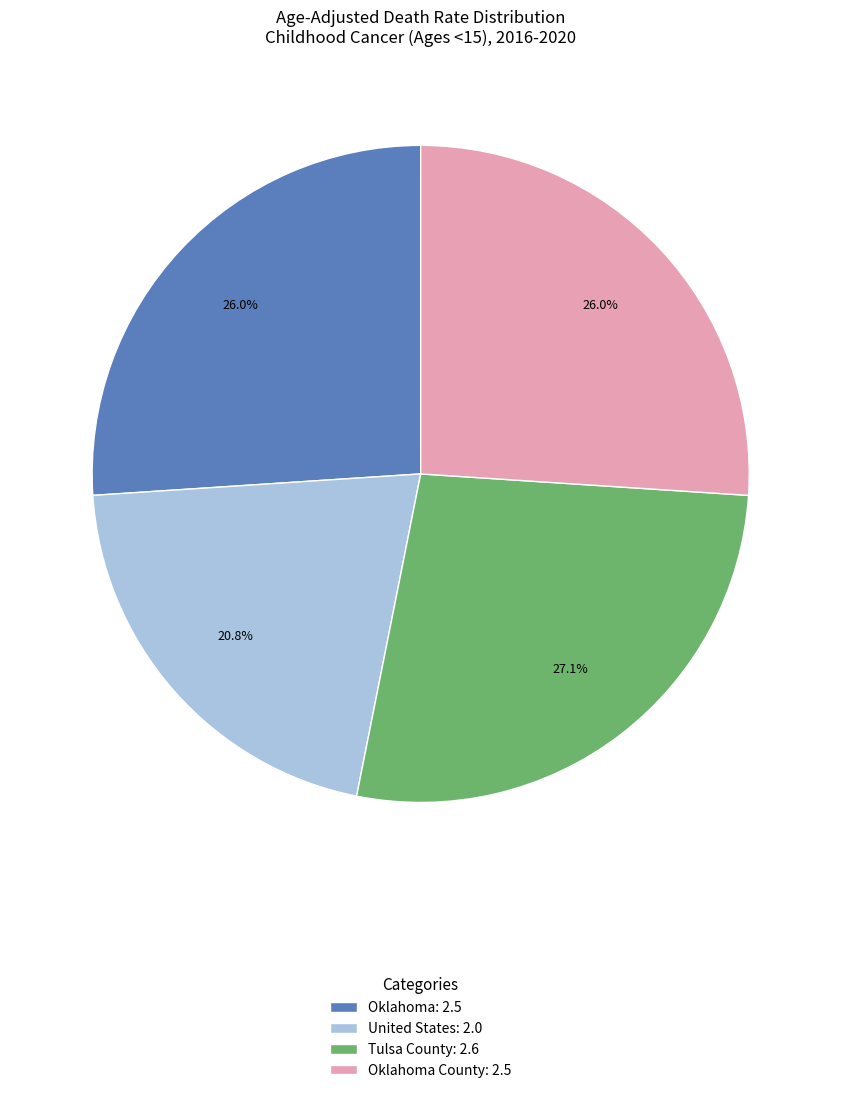

Is Oklahoma: 2.5 the majority of the pie?

No